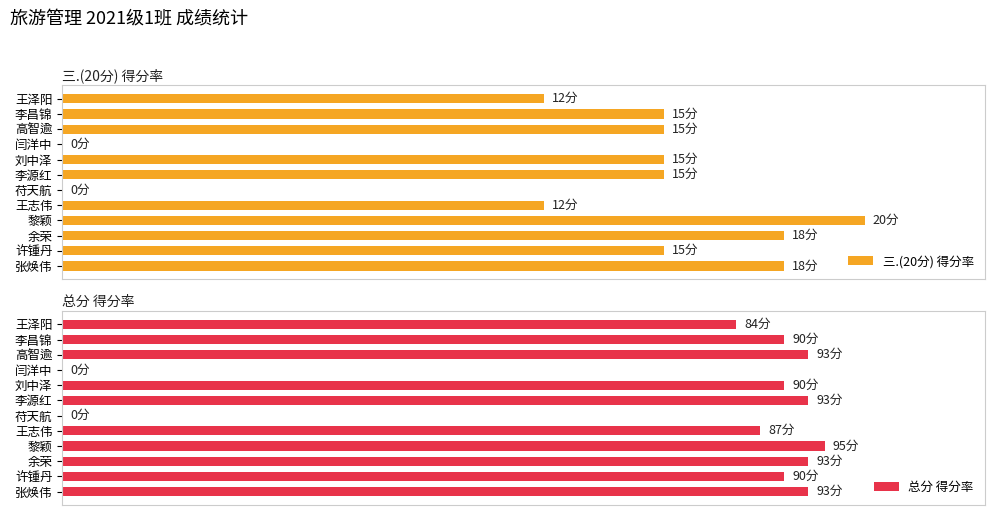

Is the value of 三.(20分) 得分率 at 许锺丹 greater than the value of 总分 得分率 at 王志伟?

No